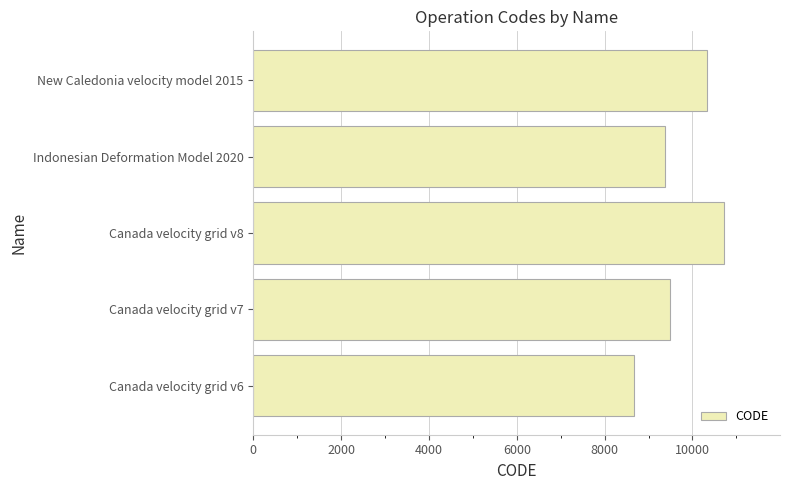

Approximately how many times larger is the value at Indonesian Deformation Model 2020 compared to New Caledonia velocity model 2015?

0.9